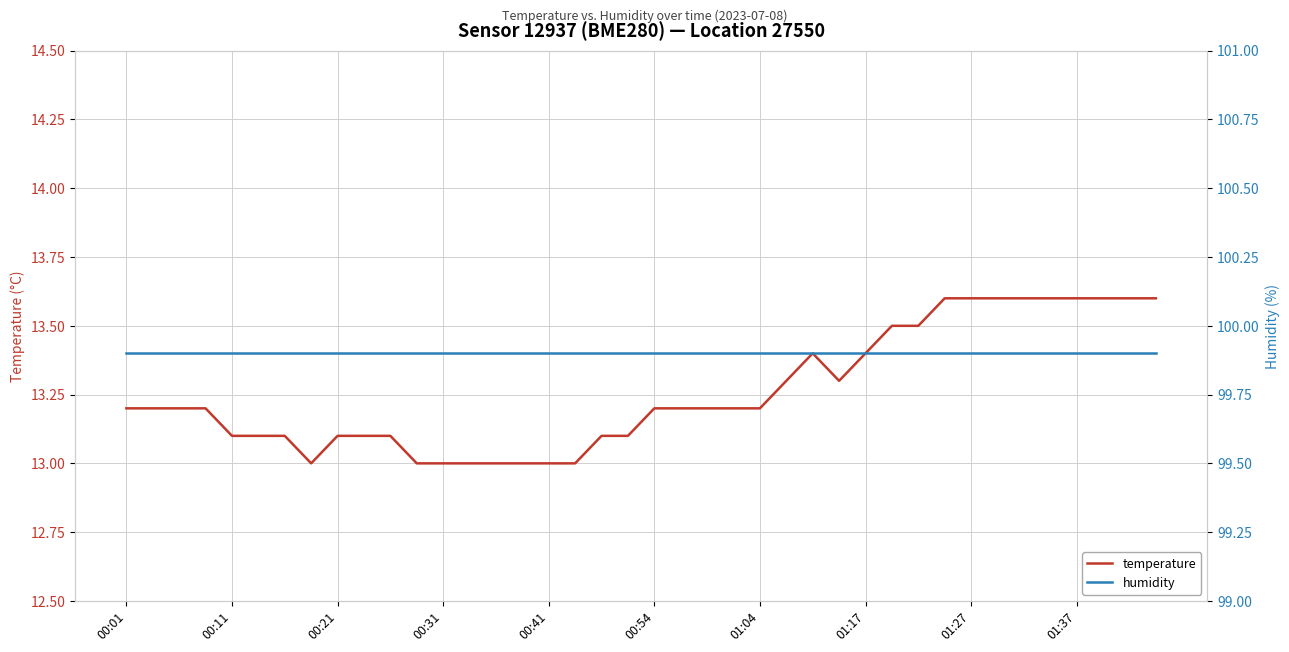

Reading left to right, list all the values displayed in this chart.

temperature: 13.2	13.2	13.2	13.2	13.1	13.1	13.1	13.0	13.1	13.1	13.1	13.0	13.0	13.0	13.0	13.0	13.0	13.0	13.1	13.1	13.2	13.2	13.2	13.2	13.2	13.3	13.4	13.3	13.4	13.5	13.5	13.6	13.6	13.6	13.6	13.6	13.6	13.6	13.6	13.6
humidity: 99.9	99.9	99.9	99.9	99.9	99.9	99.9	99.9	99.9	99.9	99.9	99.9	99.9	99.9	99.9	99.9	99.9	99.9	99.9	99.9	99.9	99.9	99.9	99.9	99.9	99.9	99.9	99.9	99.9	99.9	99.9	99.9	99.9	99.9	99.9	99.9	99.9	99.9	99.9	99.9